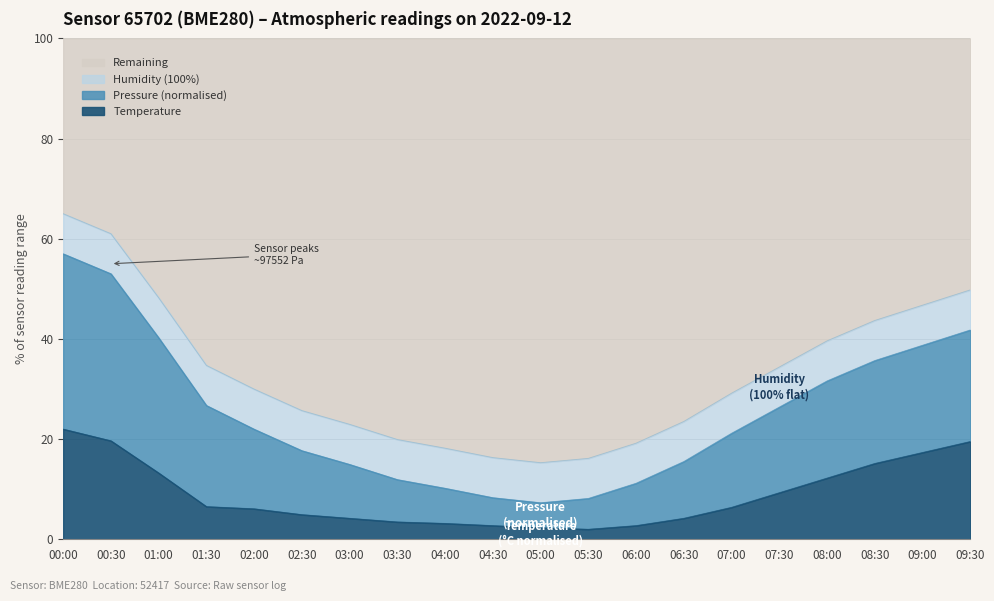

What is the total value across all series at 05:30?

100.0